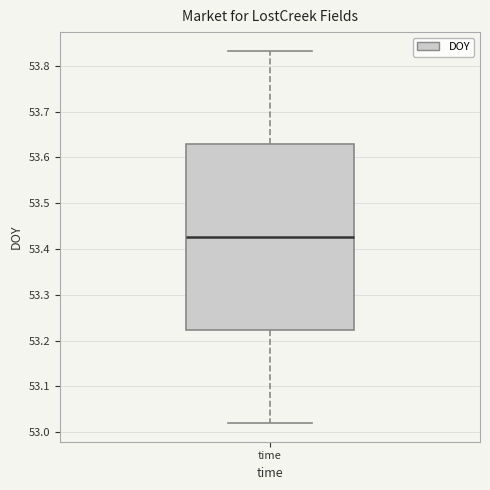

Where is the lower edge of the box for time on the y-axis? The values are not printed on the chart, so give them approximately, as read against the axis.

53.22